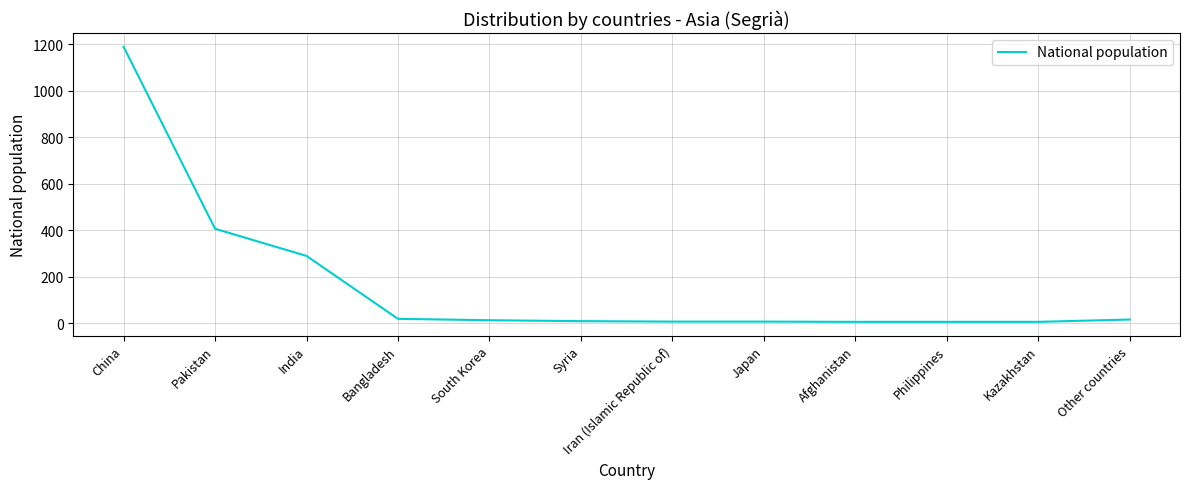

What is the difference between the values at Japan and Bangladesh?

12